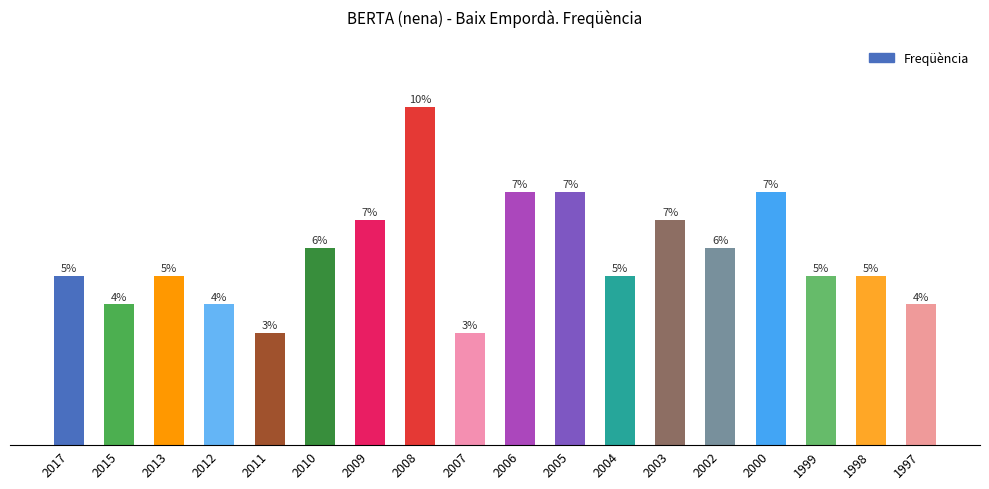

At which label does the data first exceed 6?

2010